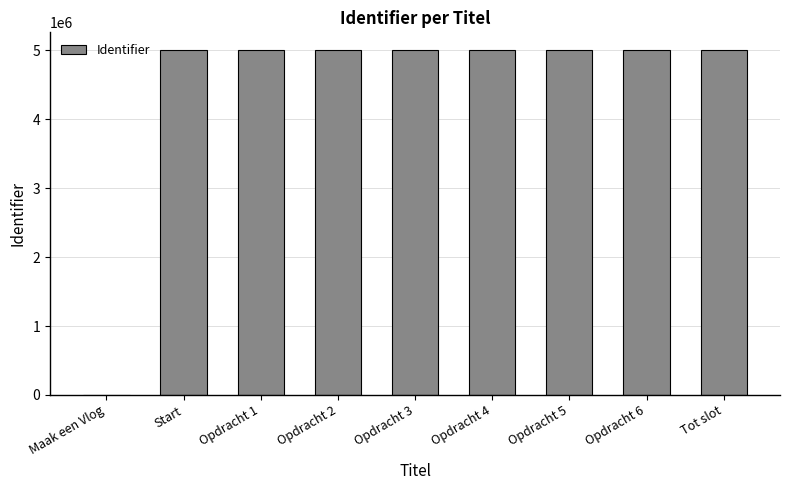

At which label is the value closest to 2506242?

Start